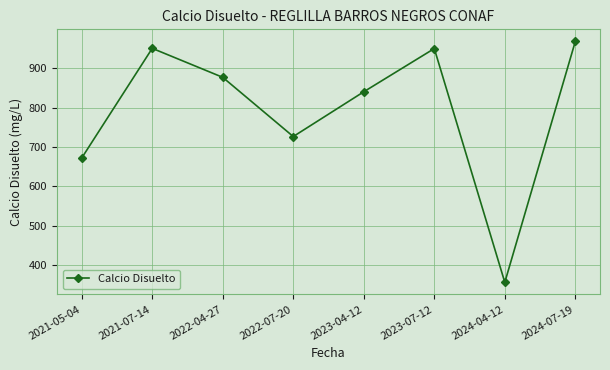

What is the label of the 5th point from the left?

2023-04-12